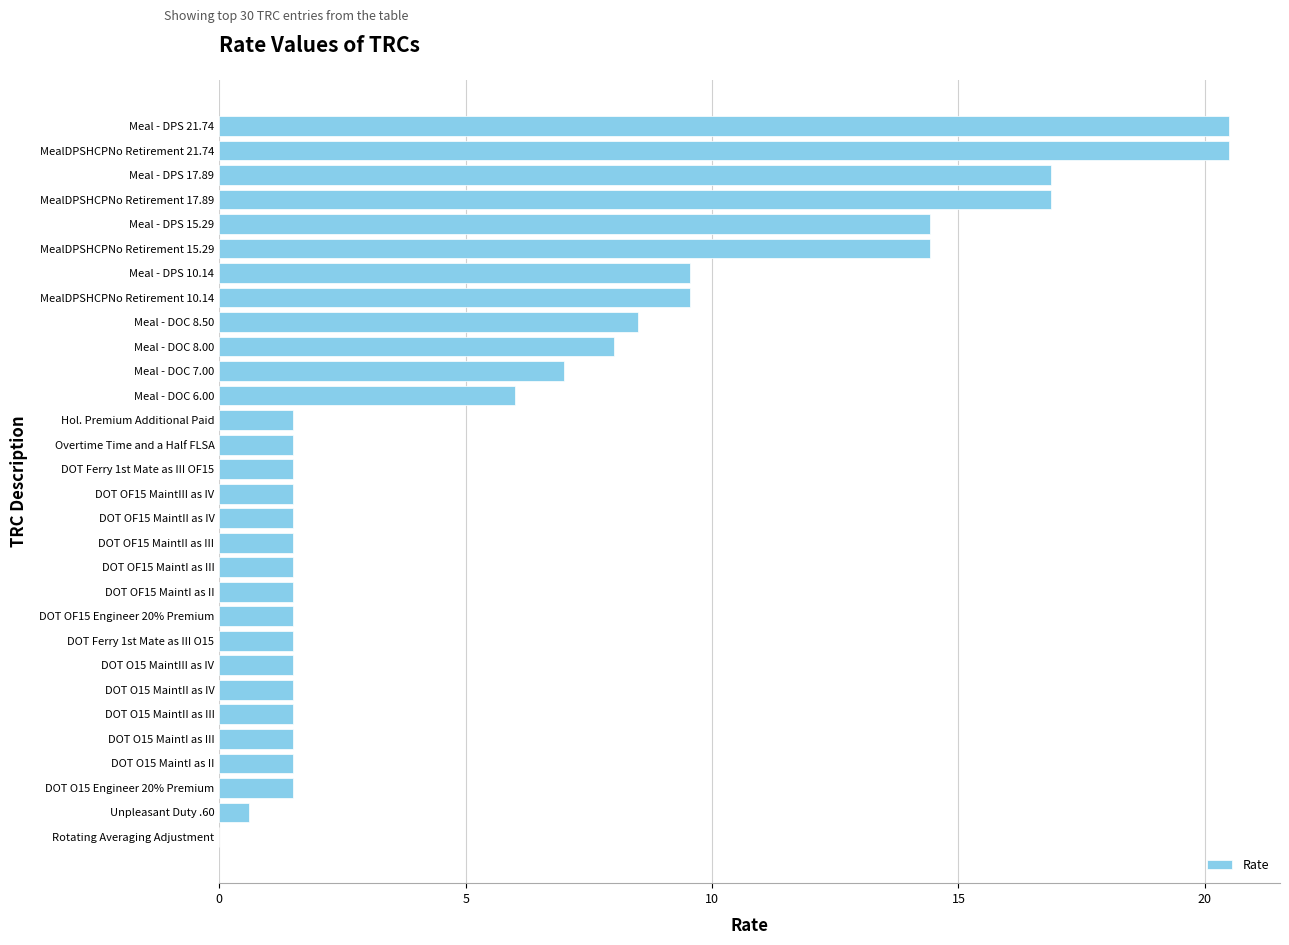

What is the maximum value shown in the chart?

20.5